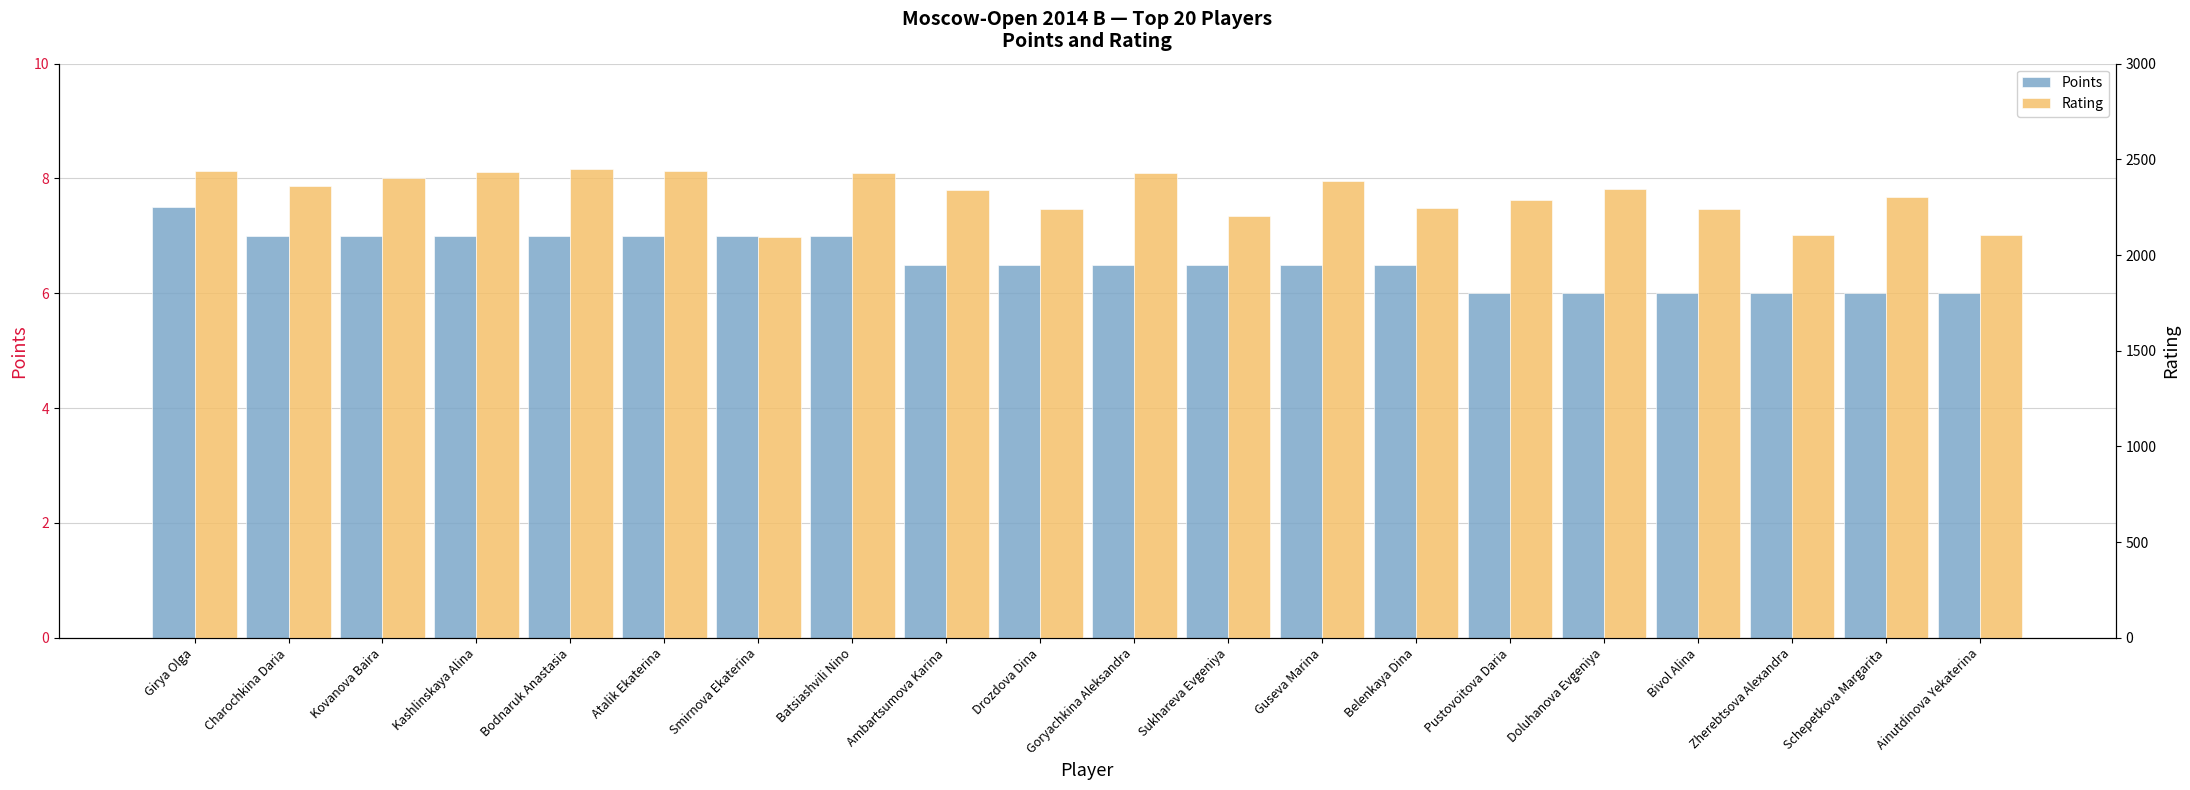

What is the spread (max minus min) of values at Schepetkova Margarita?

2297.0